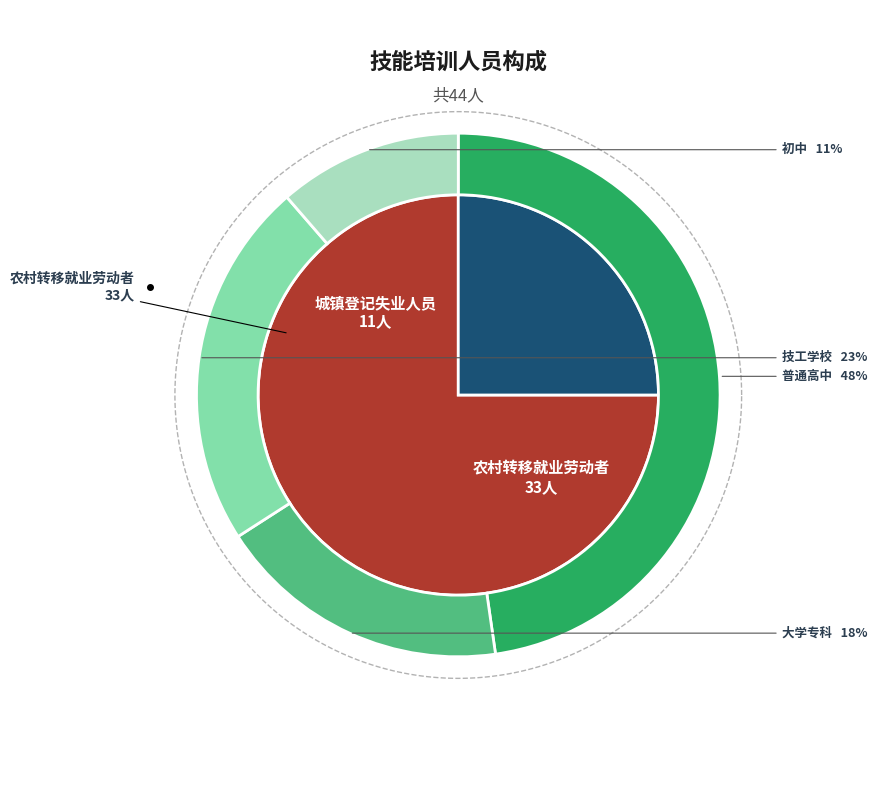

To the nearest percent, what is the difference between the 农村转移就业劳动者 and 城镇登记失业人员 slice percentages?

50%